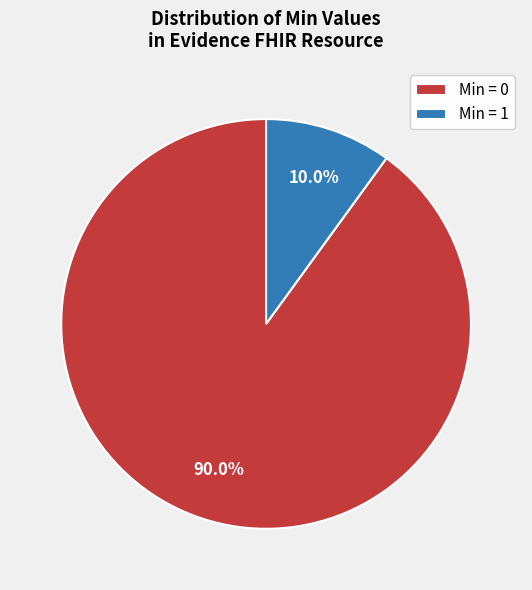

What is the ratio of the value at Min = 0 to the value at Min = 1?

9.0